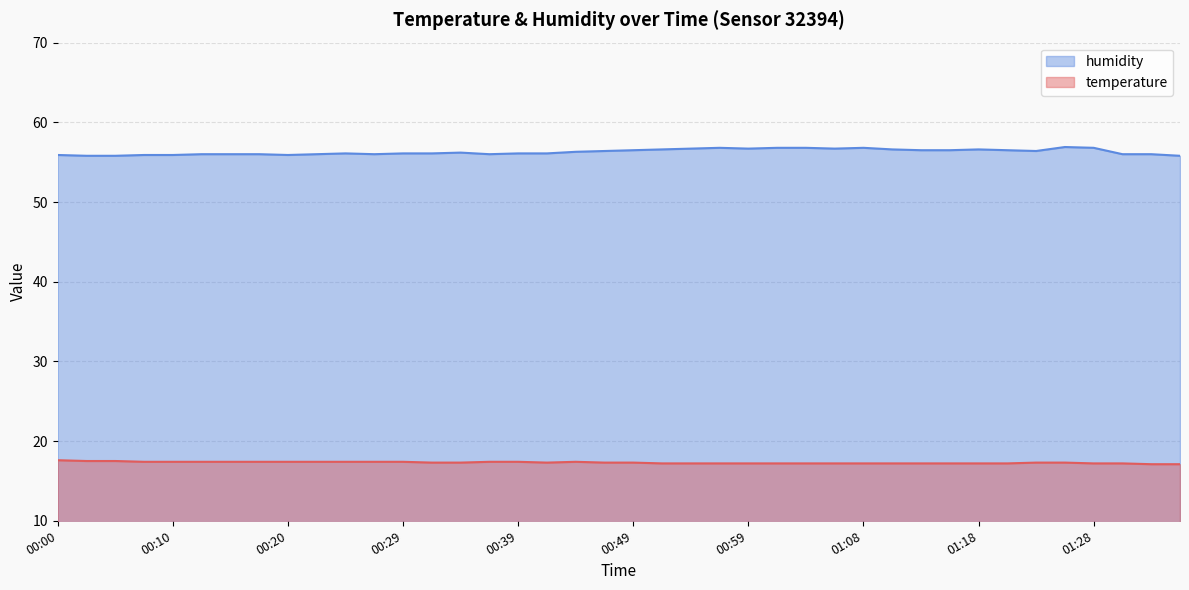

Which series has the largest total across all categories?

humidity